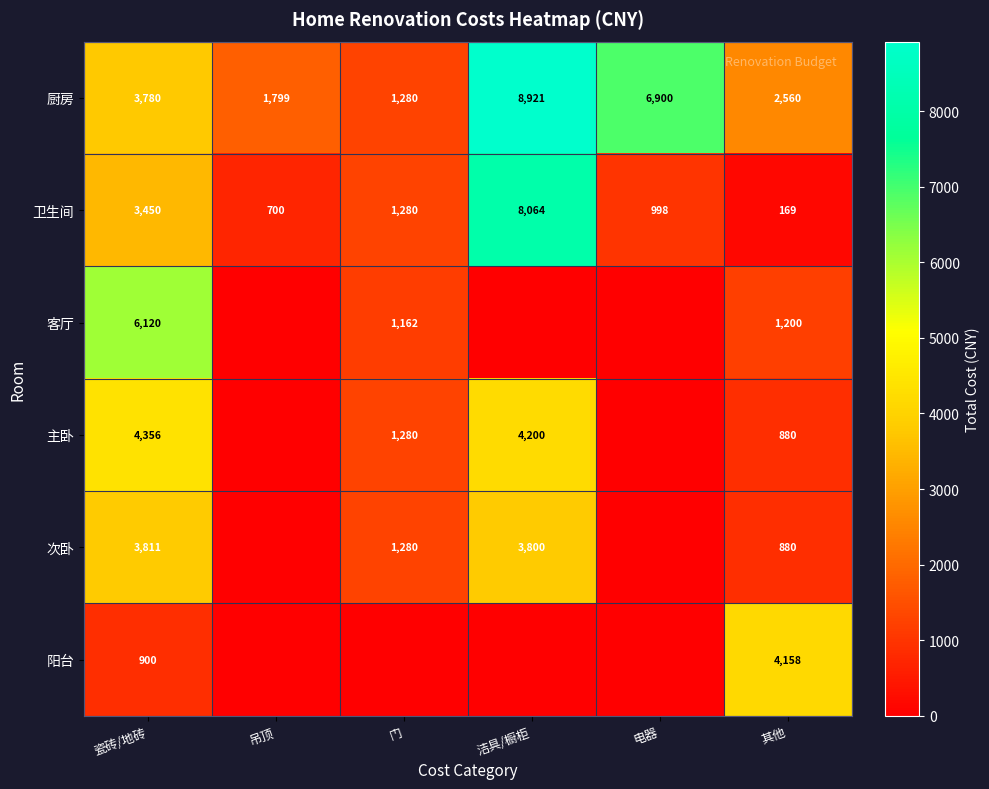

What is the spread (max minus min) of values at 其他?

3989